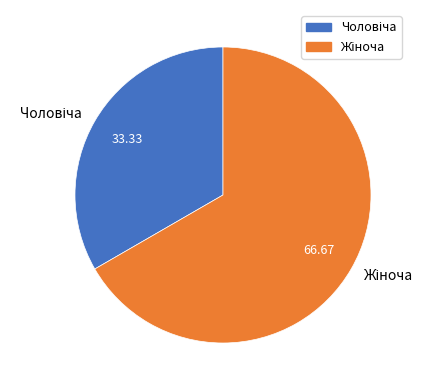

Is there a majority slice in this chart?

Yes